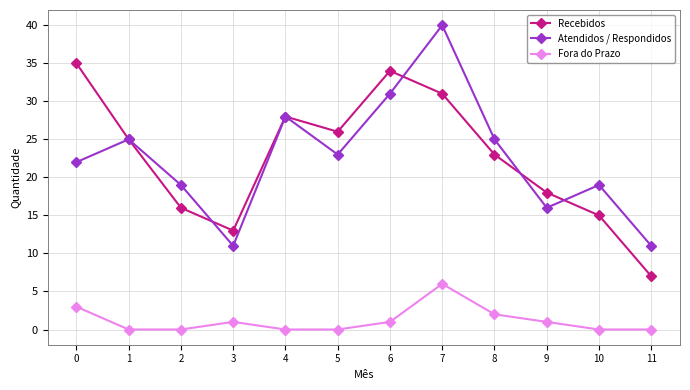

Reading right to left, extract all data points from this chart.

Recebidos: 11=7	10=15	9=18	8=23	7=31	6=34	5=26	4=28	3=13	2=16	1=25	0=35
Atendidos / Respondidos: 11=11	10=19	9=16	8=25	7=40	6=31	5=23	4=28	3=11	2=19	1=25	0=22
Fora do Prazo: 11=0	10=0	9=1	8=2	7=6	6=1	5=0	4=0	3=1	2=0	1=0	0=3